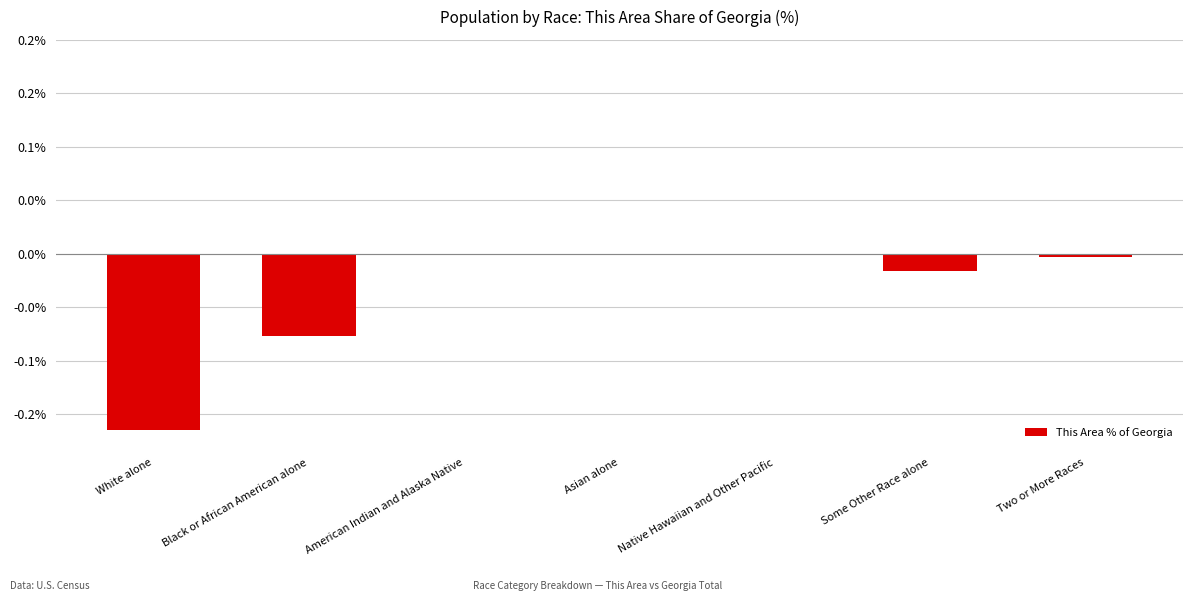

At which category does the chart reach its minimum across all series?

White alone